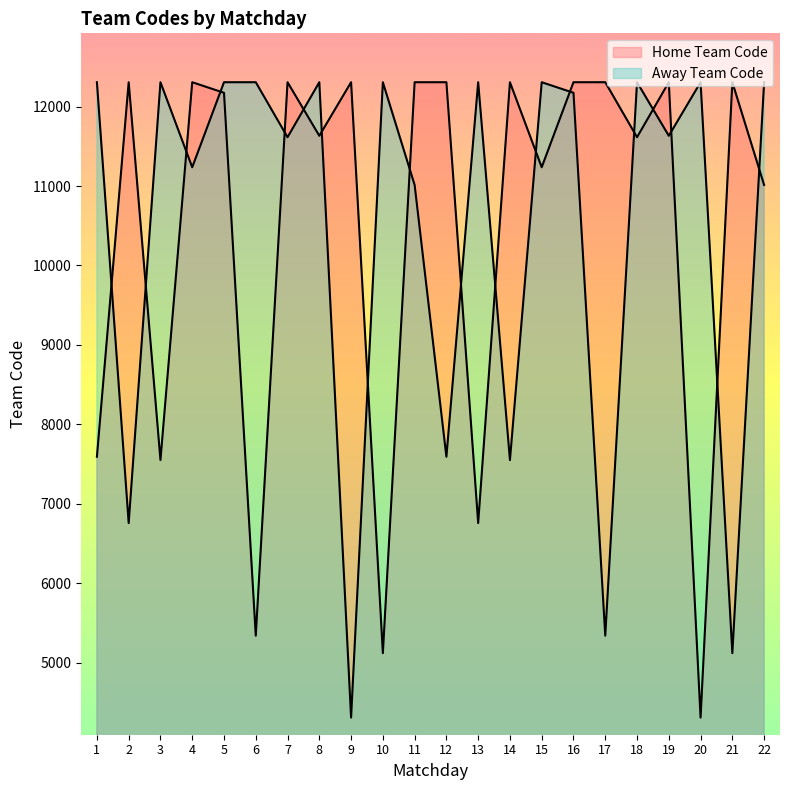

What is the value of the Home Team Code point at the 15th from the left?

11236